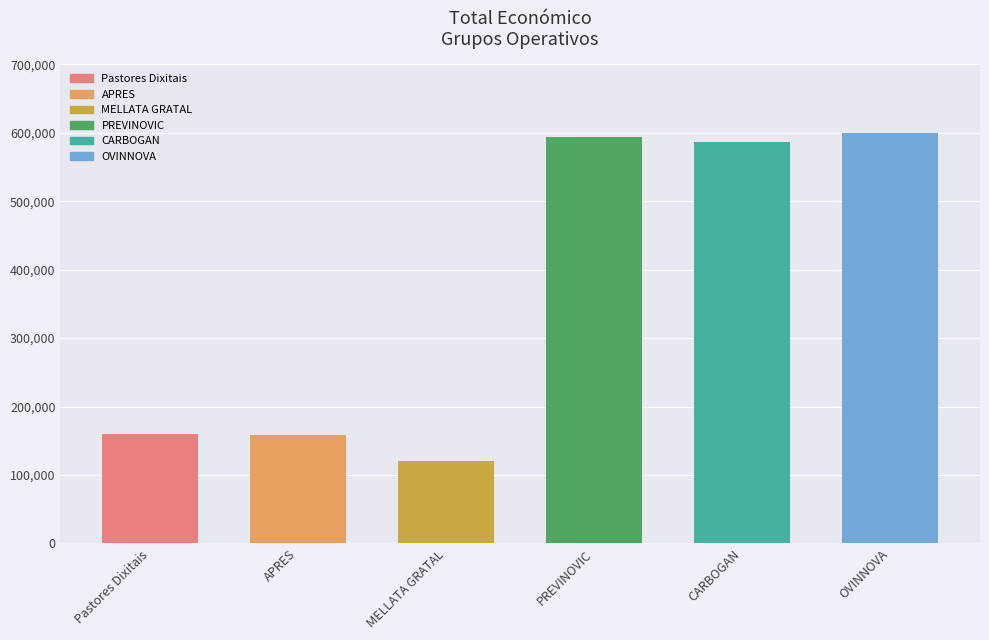

How many bars are there in total?

6